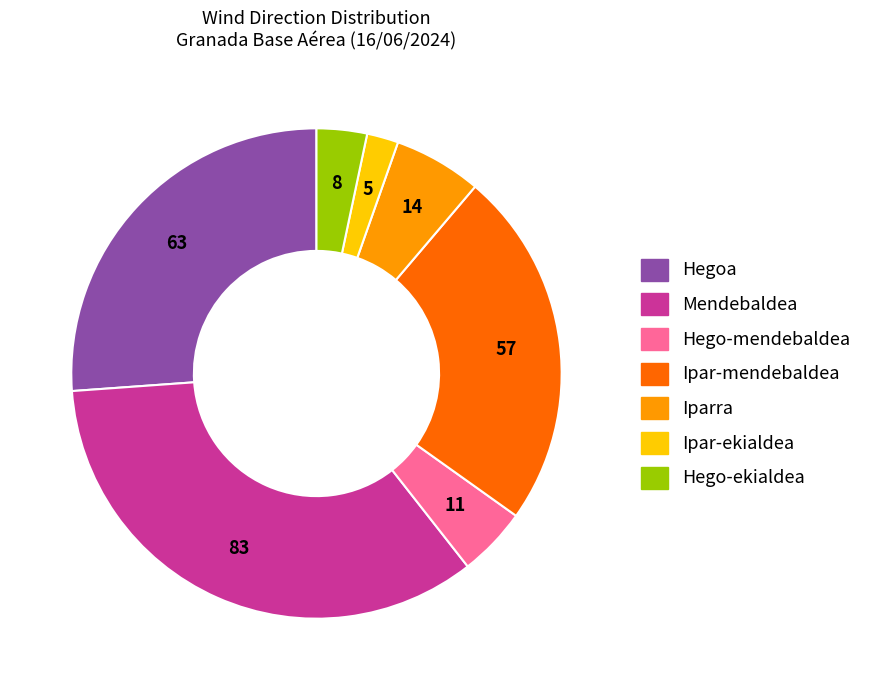

Is there a majority slice in this chart?

No